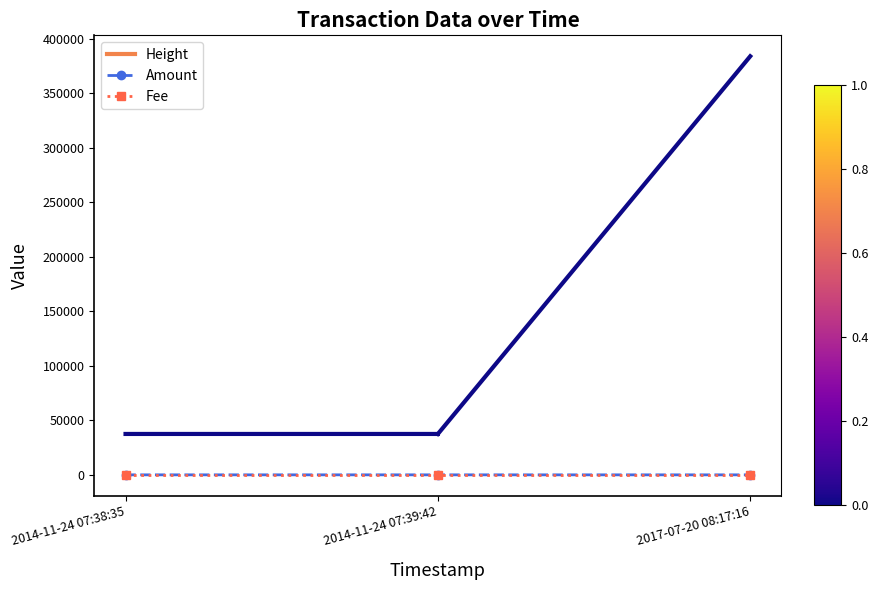

What is the label of the 3rd point from the left?

2017-07-20 08:17:16